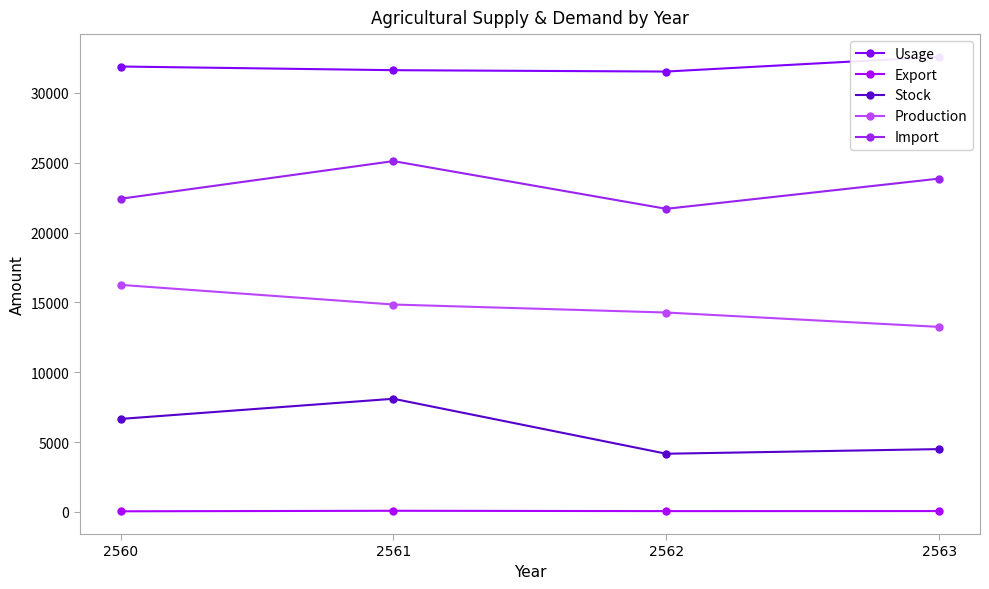

Reading right to left, transcribe all the data shown in this chart.

Usage: 32587.0	31534.0	31631.0	31894.0
Export: 63.2	59.9	84.3	46.1
Stock: 4499.0	4168.0	8104.0	6661.0
Production: 13250.6	14279.4	14852.0	16258.6
Import: 23867.2	21704.7	25120.4	22425.9